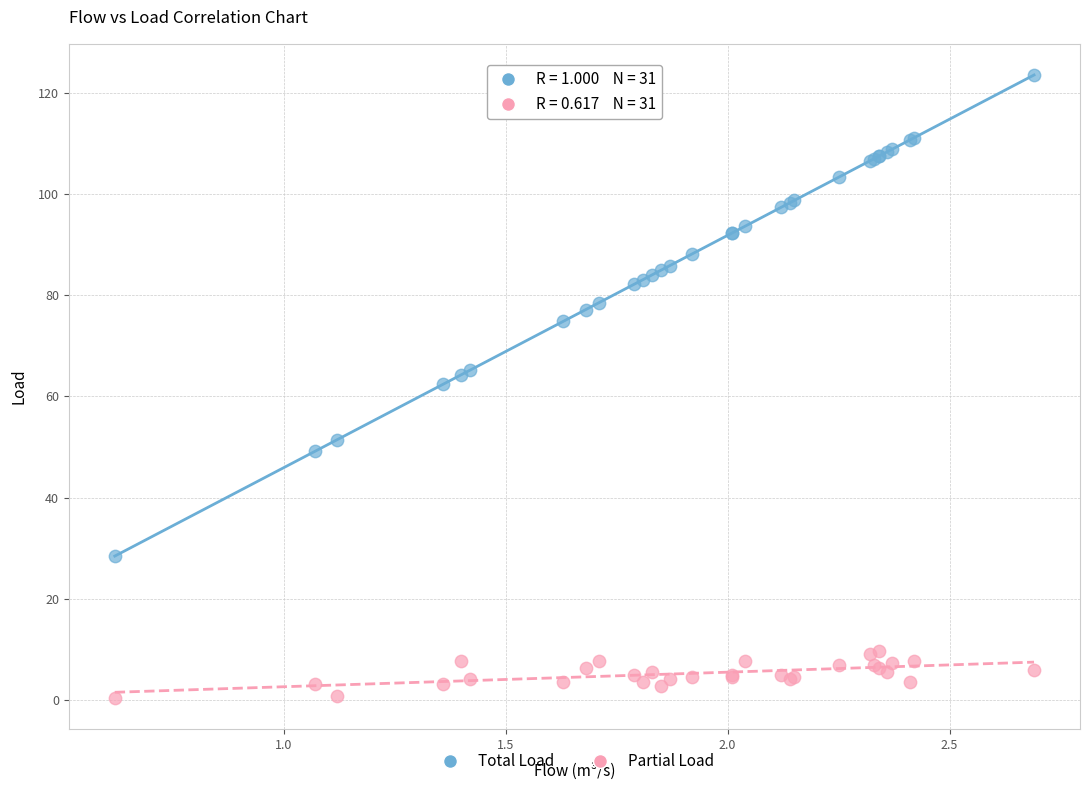

Which series contains the lowest Y value?

Partial Load